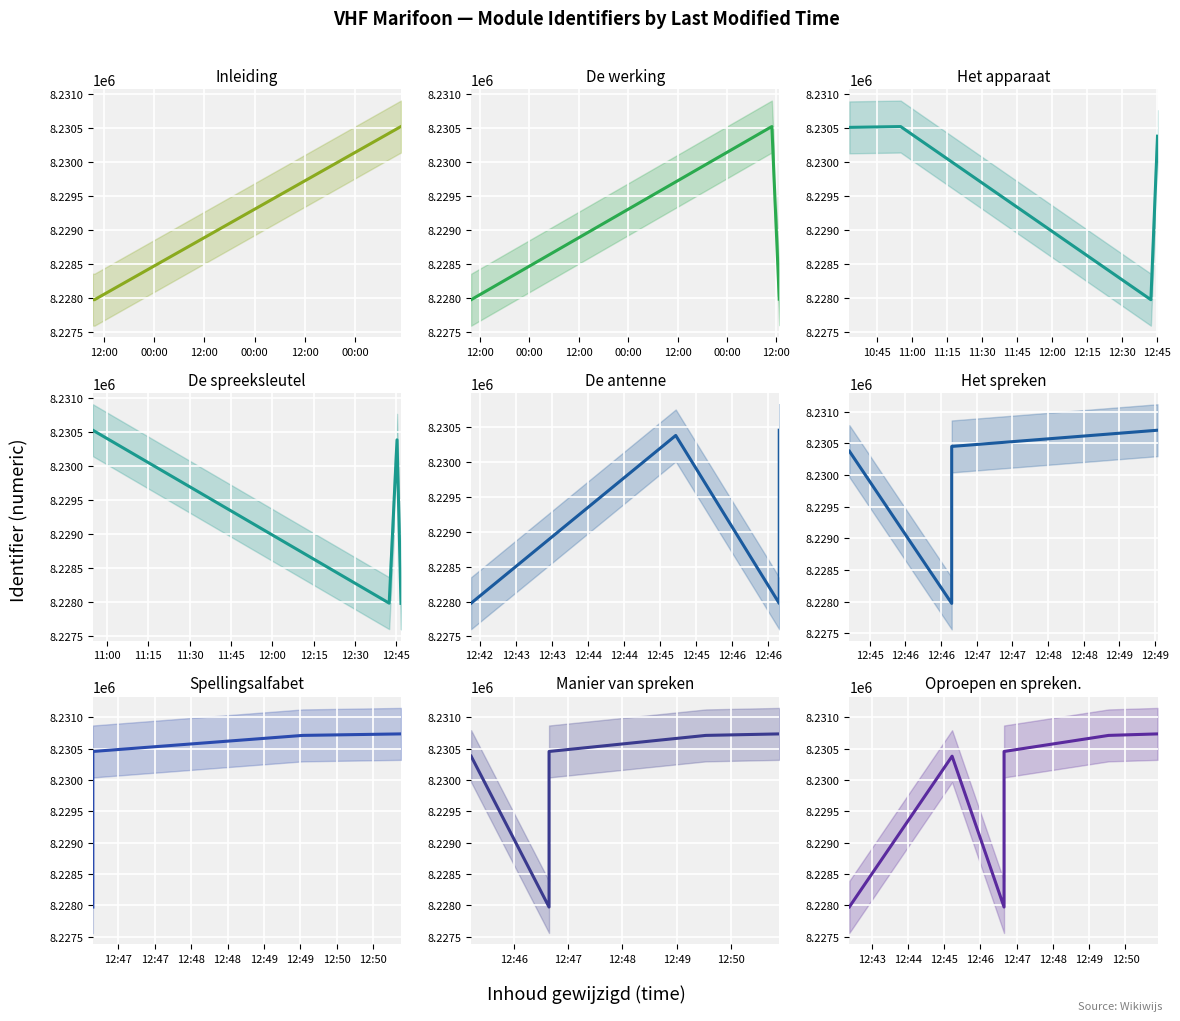

Reading right to left, transcribe all the data shown in this chart.

2025-03-24 12:50:53=8230733	2025-03-24 12:49:32=8230709	2025-03-24 10:54:58=8230519	2025-03-24 10:32:58=8230507	2025-03-24 12:46:39=8230453	2025-03-24 12:45:13=8230378	2025-03-24 12:42:23=8227977	2025-03-24 12:46:39=8227974	2025-03-21 09:26:13=8227971	2025-03-21 09:49:22=8227969